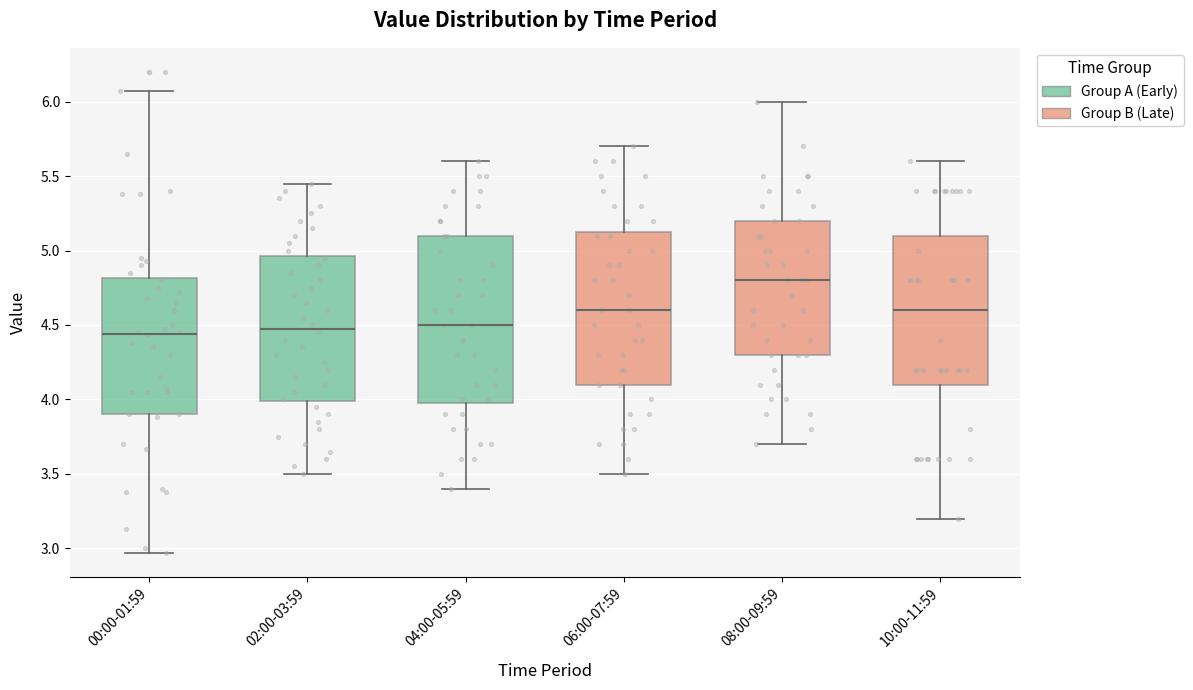

Reading left to right, transcribe this box plot: for each box, give where its median line is, the range the box spans, and where its two whiskers end, as read against the y-axis. The values are not printed on the chart, so give them approximately, as read against the axis.

00:00-01:59: median 4.45, box 3.90 to 4.80, whiskers 2.95 to 6.05
02:00-03:59: median 4.50, box 4.00 to 4.95, whiskers 3.50 to 5.45
04:00-05:59: median 4.50, box 4.00 to 5.10, whiskers 3.40 to 5.60
06:00-07:59: median 4.60, box 4.10 to 5.15, whiskers 3.50 to 5.70
08:00-09:59: median 4.80, box 4.30 to 5.20, whiskers 3.70 to 6.00
10:00-11:59: median 4.60, box 4.10 to 5.10, whiskers 3.20 to 5.60